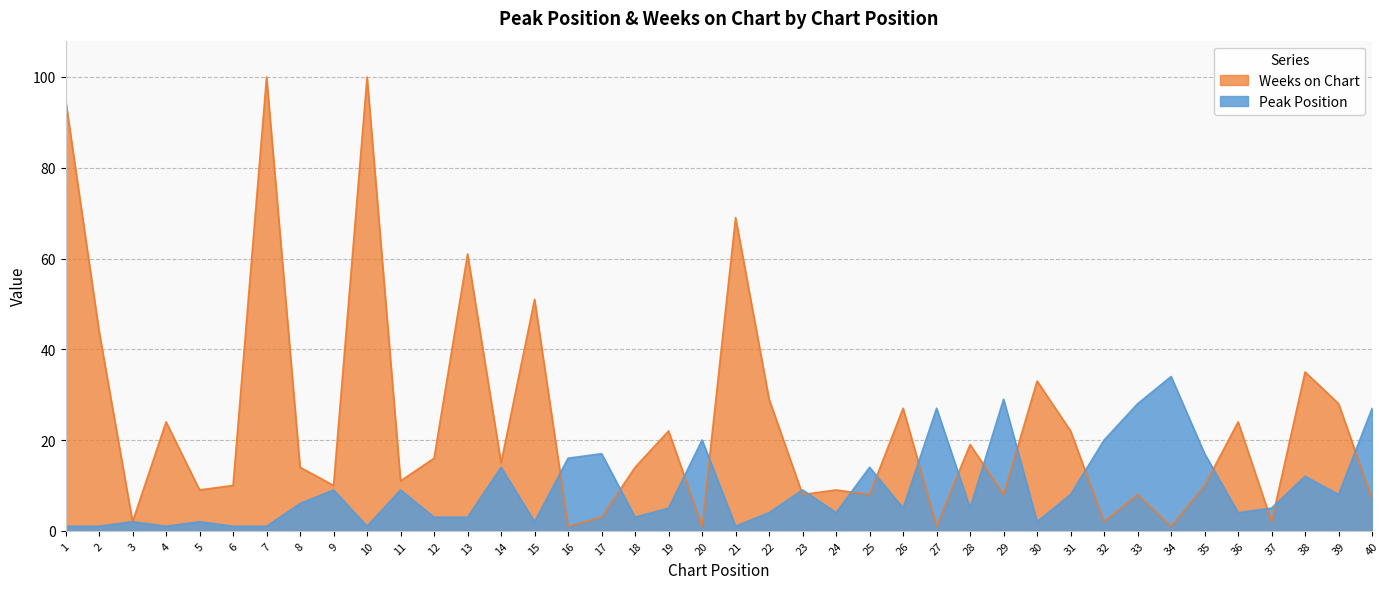

True or false: Weeks on Chart has more than 1 interior local peaks.

True